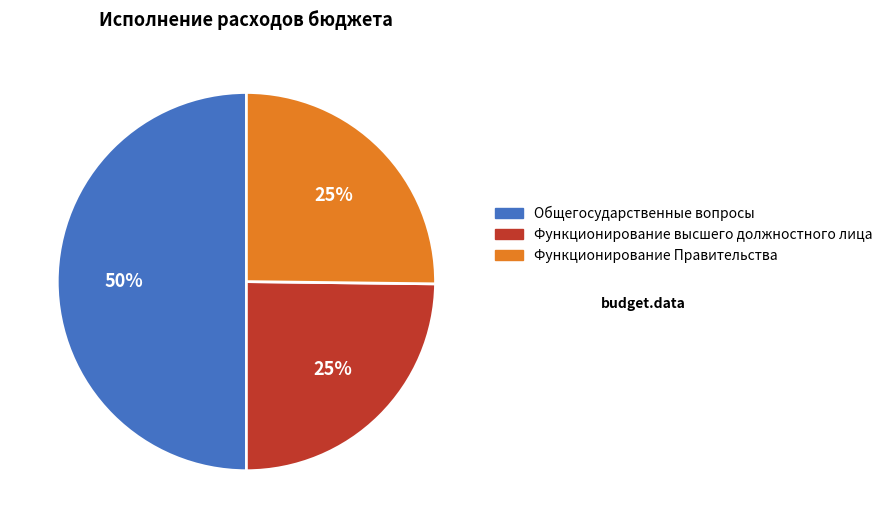

What is the ratio of the value at Функционирование Правительства to the value at Общегосударственные вопросы?

0.5